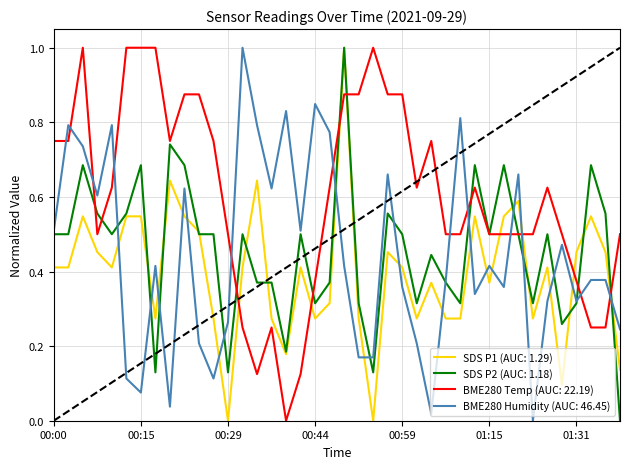

What are all the series names shown in the legend?

SDS P1 (AUC: 1.29), SDS P2 (AUC: 1.18), BME280 Temp (AUC: 22.19), BME280 Humidity (AUC: 46.45)